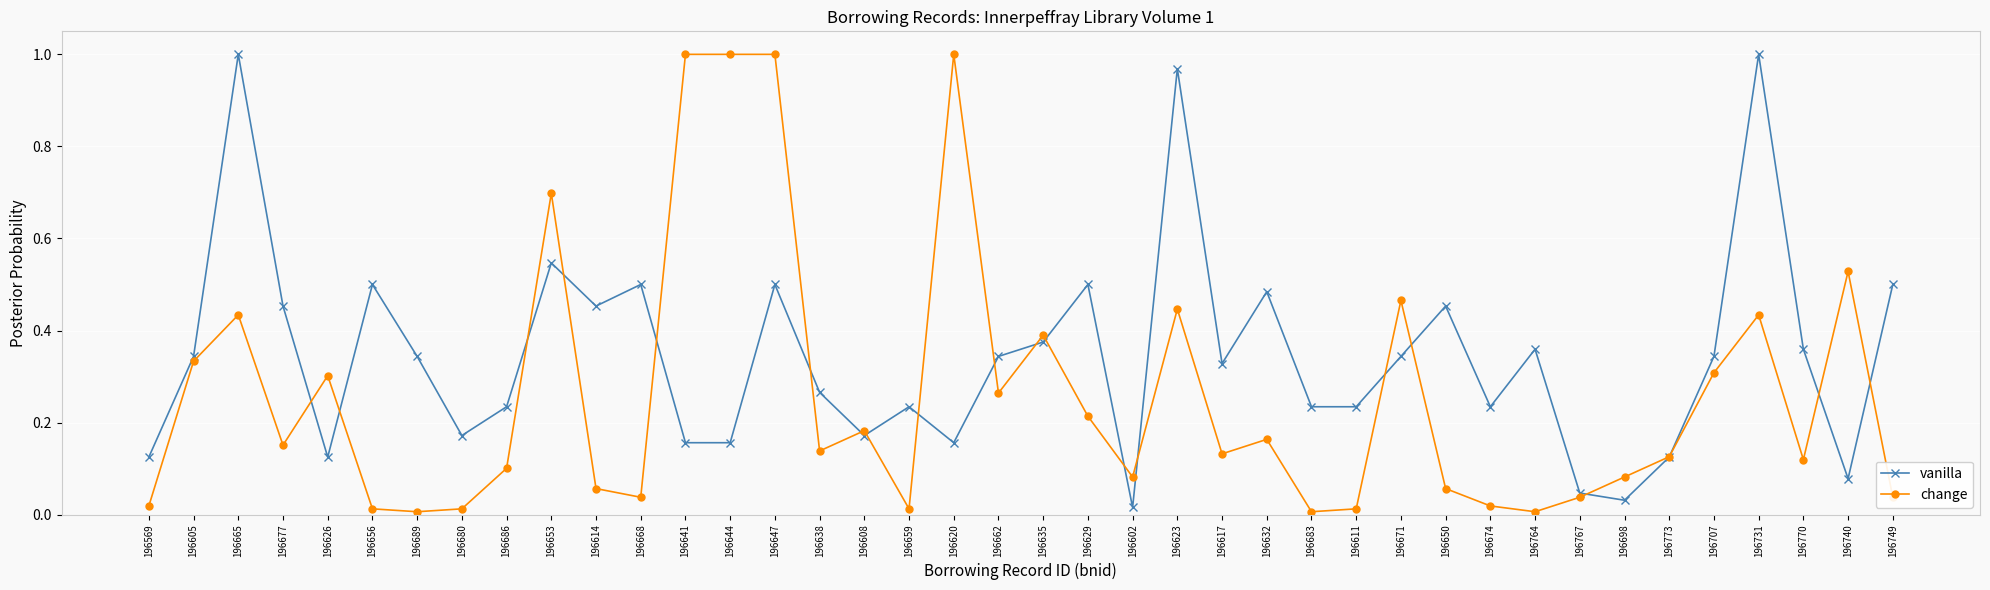

Rank the series at 196653 from highest to lowest value.

change, vanilla